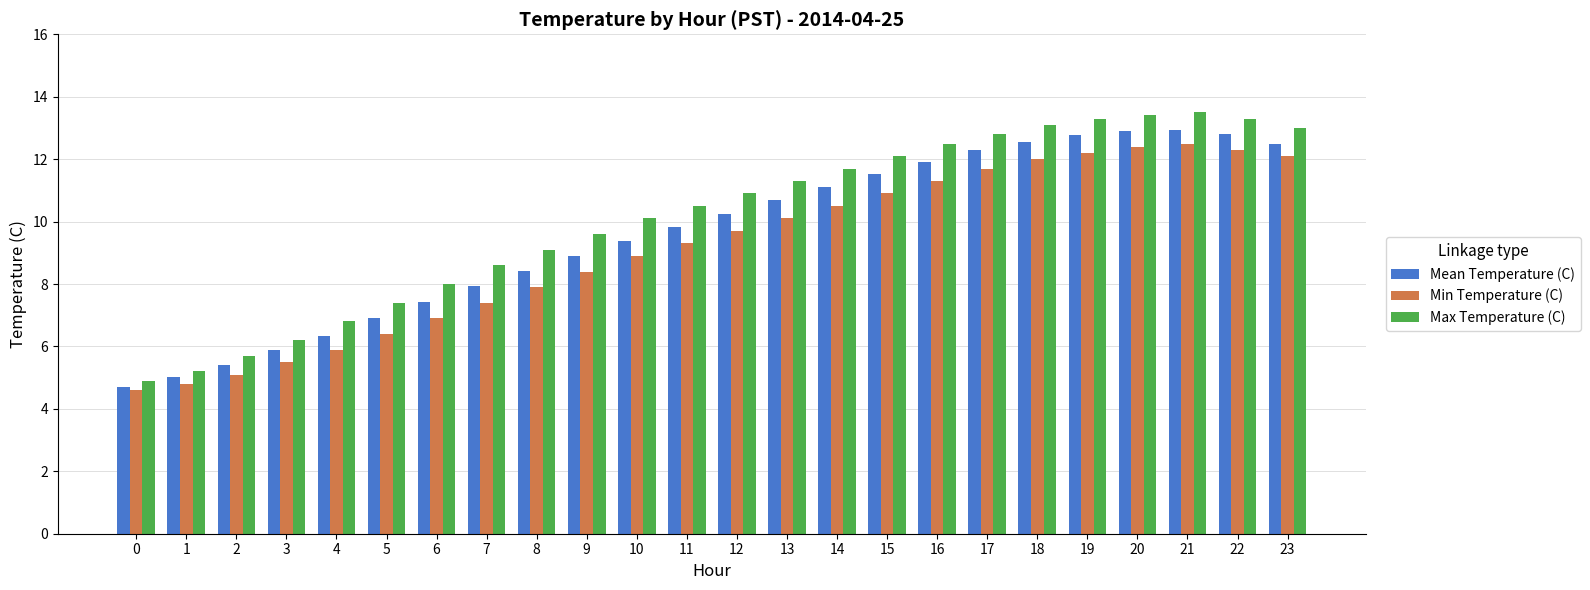

Rank the series by their average value, from lowest to highest.

Min Temperature (C), Mean Temperature (C), Max Temperature (C)